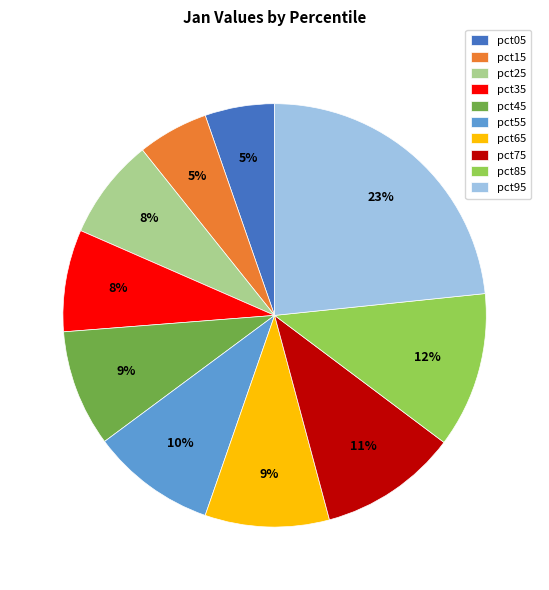

Do pct35 and pct85 together represent more than half of the pie?

No